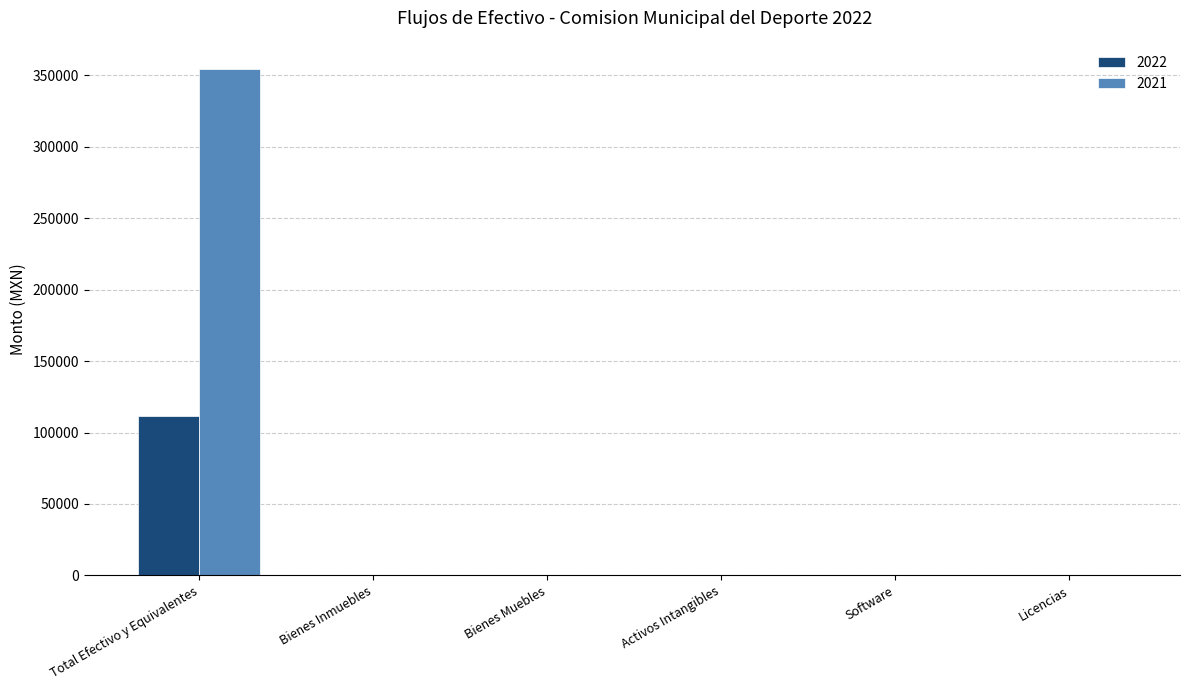

What is the maximum value for 2022?

111443.8